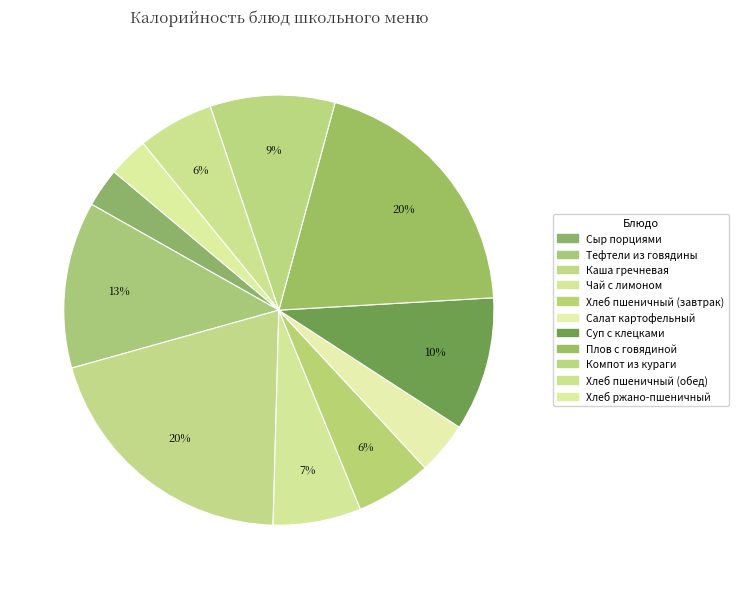

To the nearest percent, what percentage of the pie is Тефтели из говядины?

13%